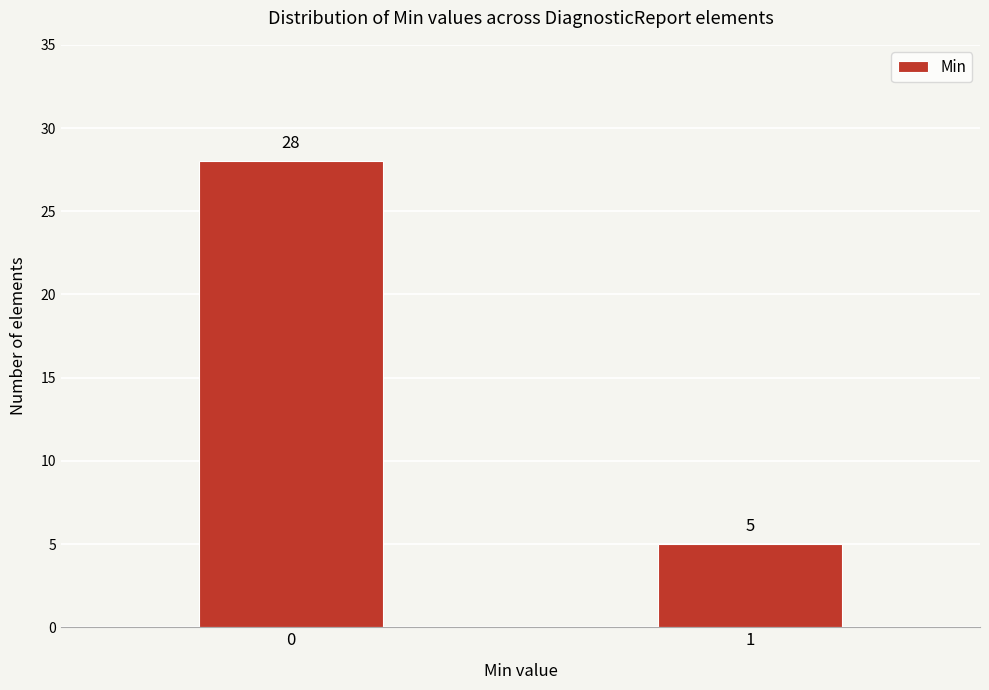

Reading left to right, extract all data points from this chart.

0=28	1=5